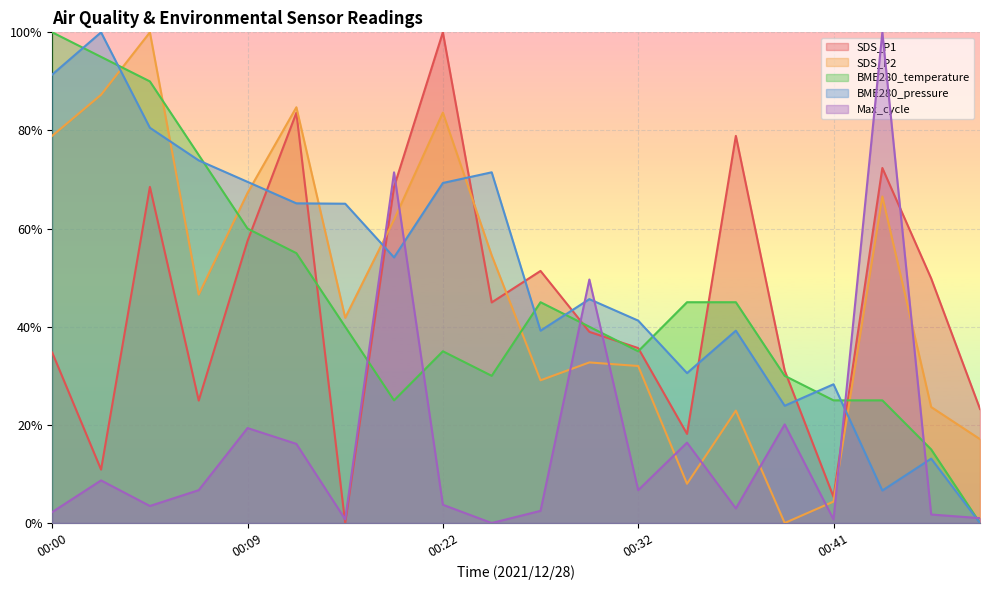

How many interior local valleys does the Max_cycle series have?

6